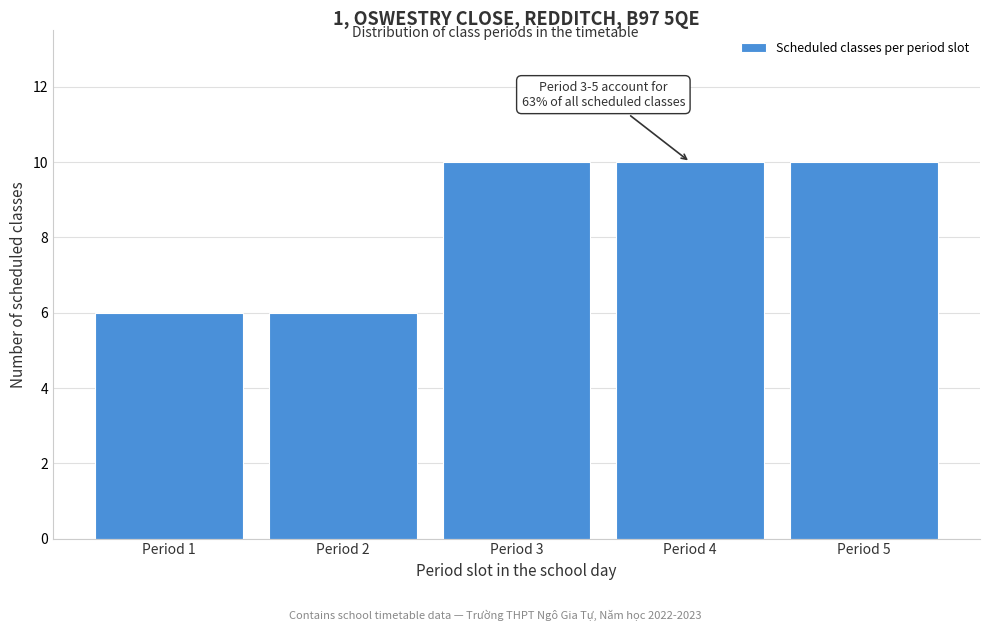

Reading left to right, transcribe all the data shown in this chart.

Period 1=6	Period 2=6	Period 3=10	Period 4=10	Period 5=10